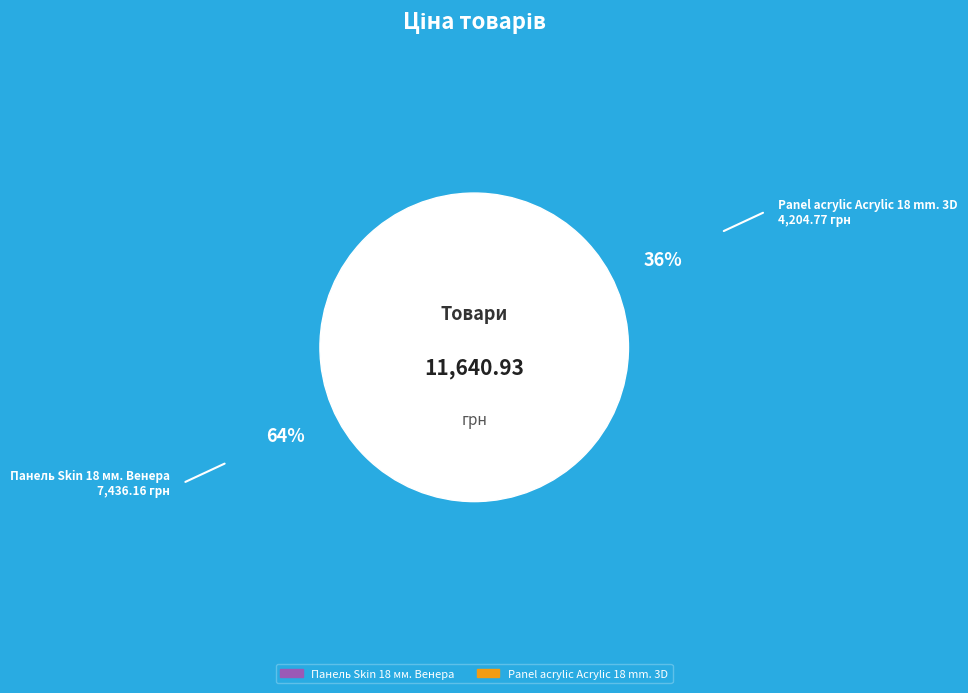

Which has a higher value, Panel acrylic Acrylic 18 mm. 3D or Панель Skin 18 мм. Венера?

Панель Skin 18 мм. Венера